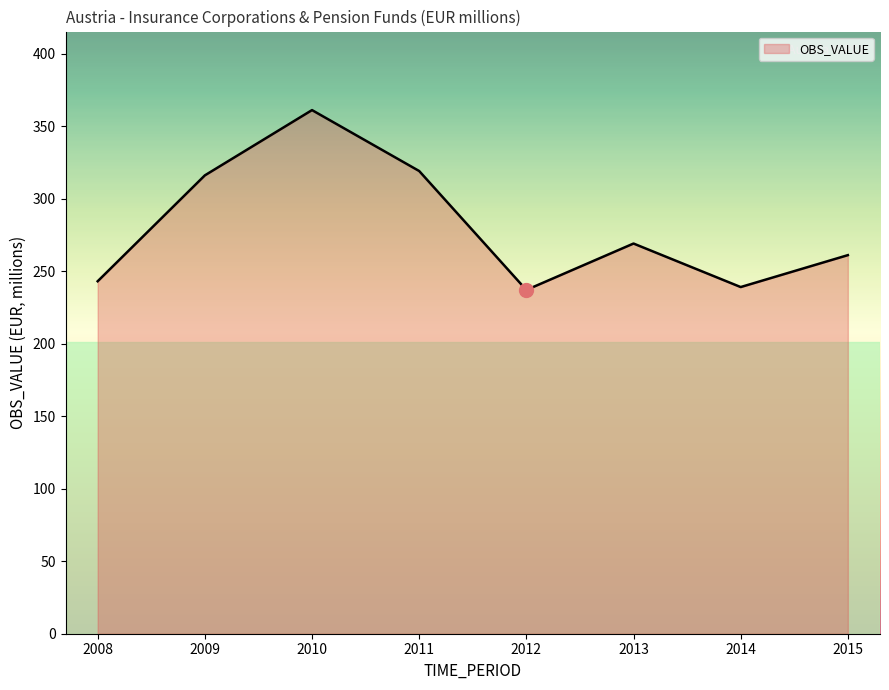

Reading left to right, list all the values displayed in this chart.

243	316	361	319	237	269	239	261